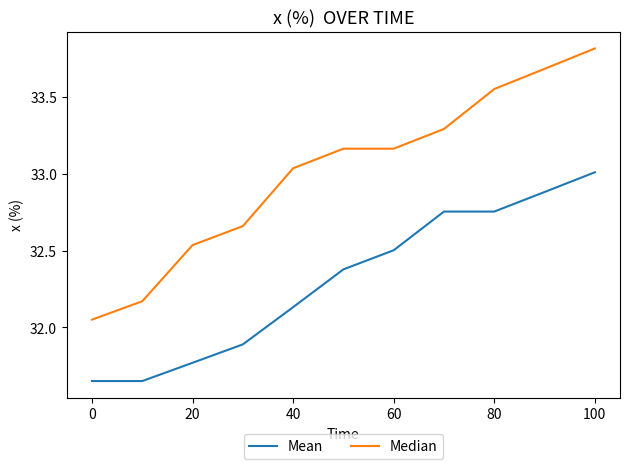

Which series has the largest range (max minus min)?

Median